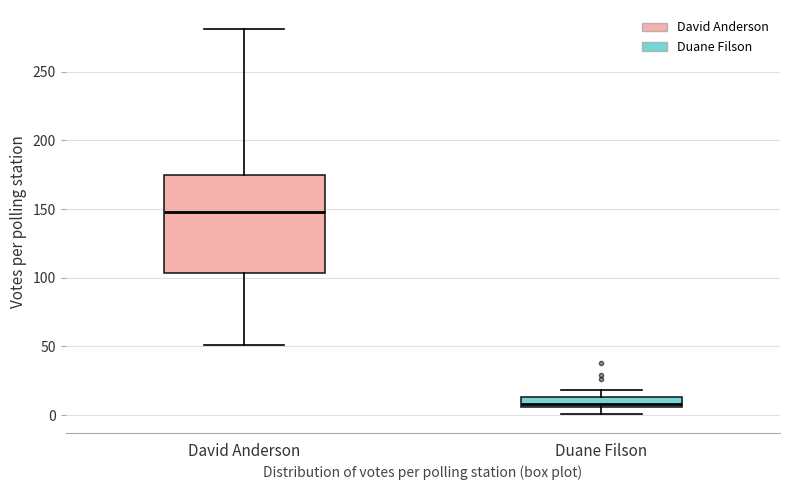

Where does the median line of the box for Duane Filson sit on the y-axis? The values are not printed on the chart, so give them approximately, as read against the axis.

10